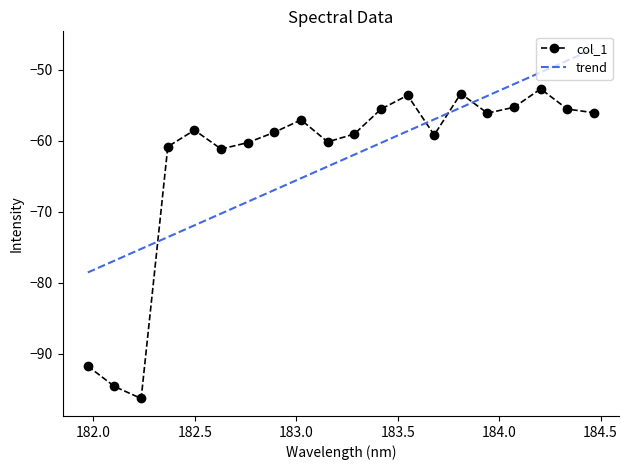

Which series has the widest spread of values?

col_1